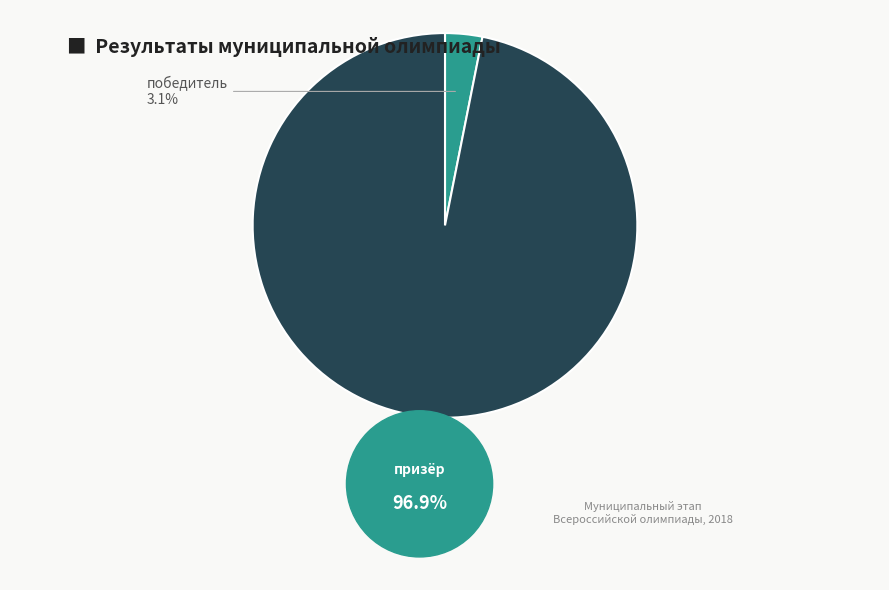

The победитель slice represents 3% of the pie. True or false?

True